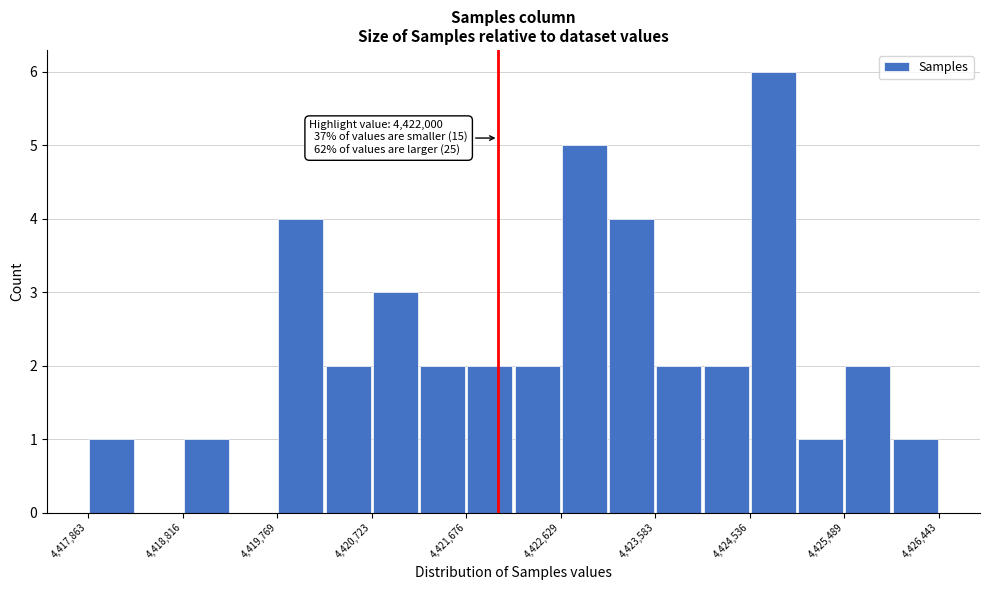

Over which range of the x-axis is the bar tallest?

4424500 to 4425000